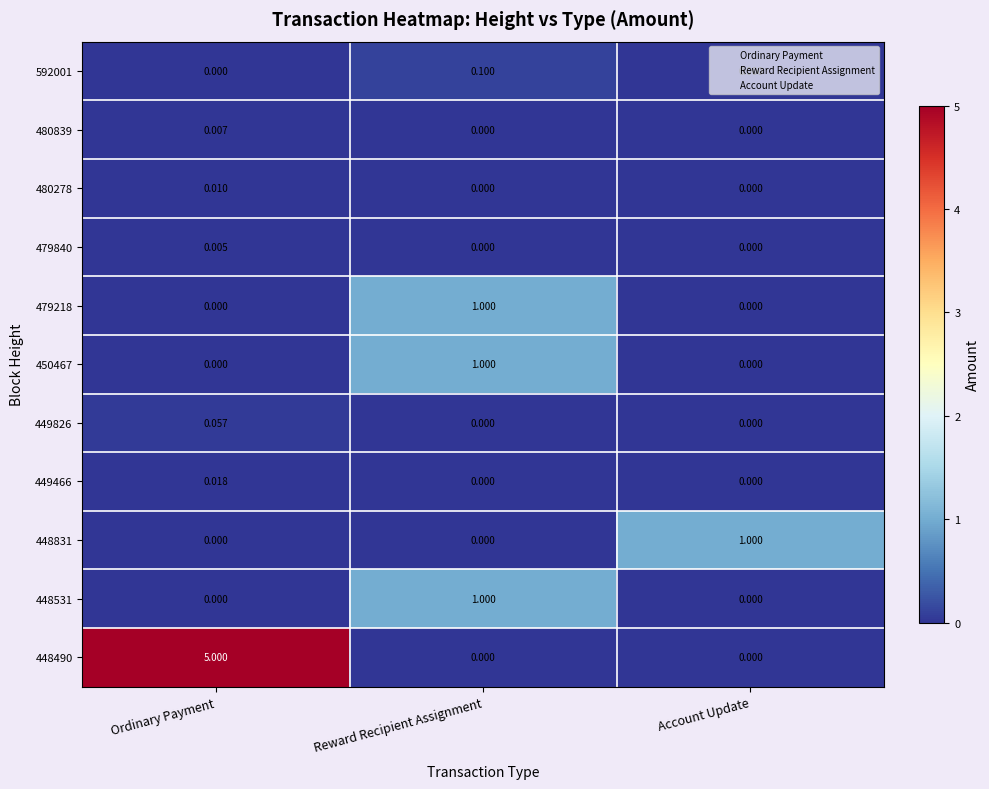

Count the number of categories in the chart.

3